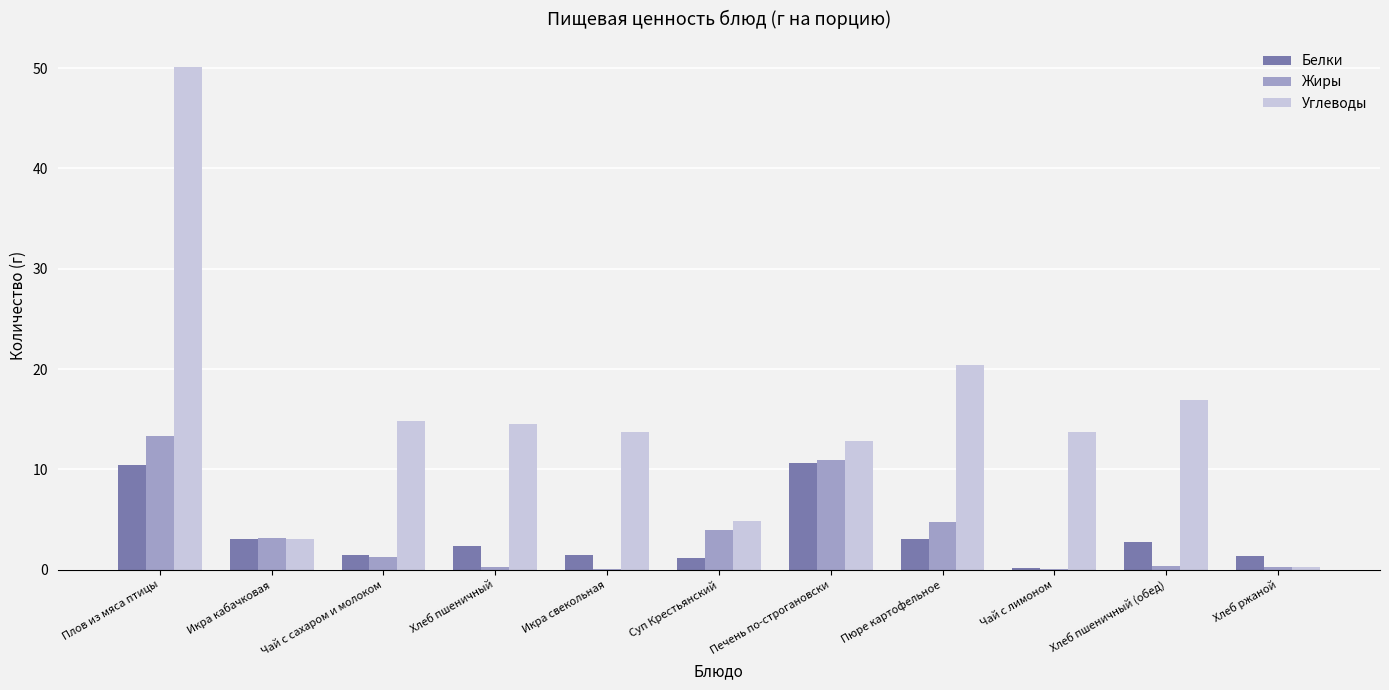

Does the chart contain stacked bars?

No